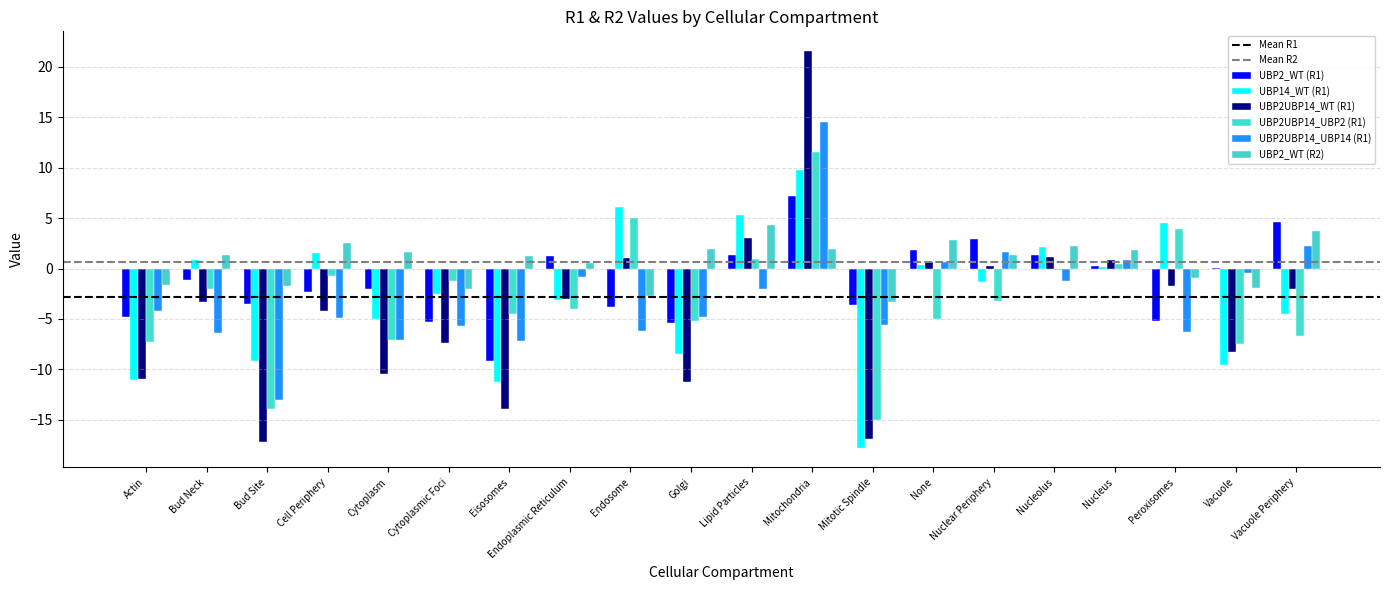

Which series changed the most between Bud Neck and Vacuole Periphery?

UBP2UBP14_UBP14 (R1)